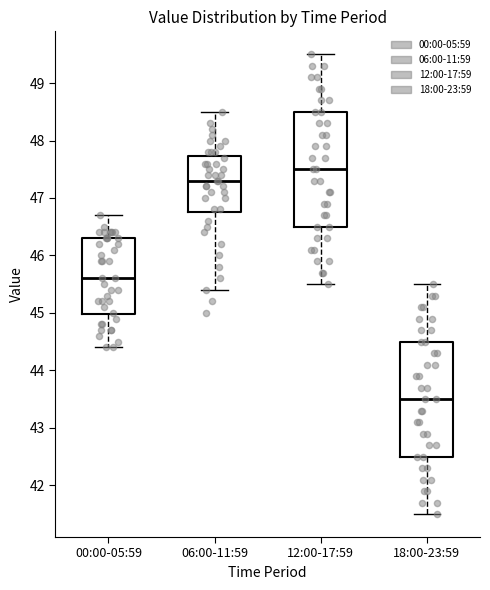

Where does the upper whisker of the box for 00:00-05:59 end on the y-axis? The values are not printed on the chart, so give them approximately, as read against the axis.

46.7